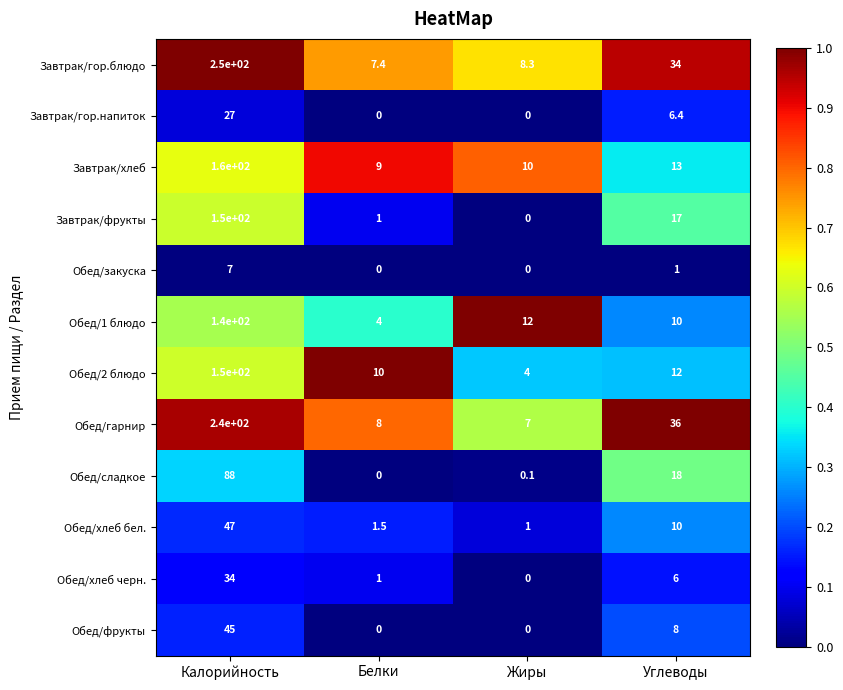

Which series has the widest spread of values?

Завтрак/гор.блюдо